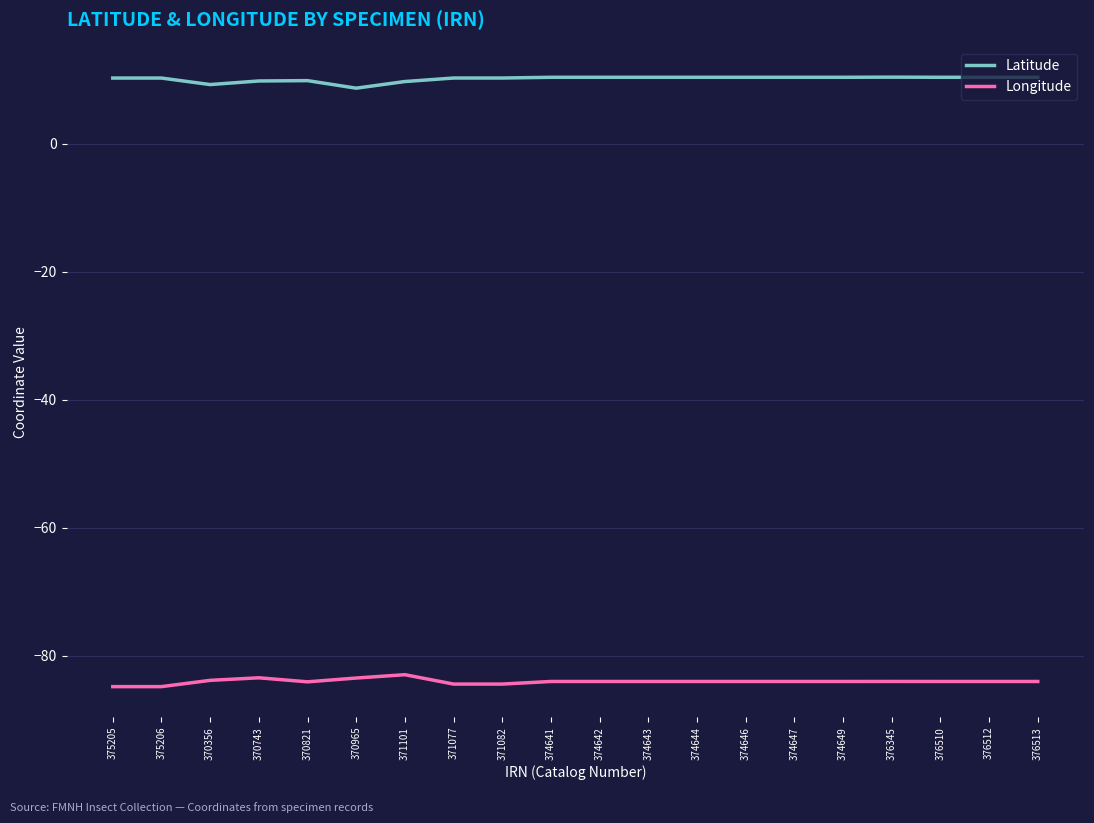

Rank the series at 371101 from highest to lowest value.

Latitude, Longitude